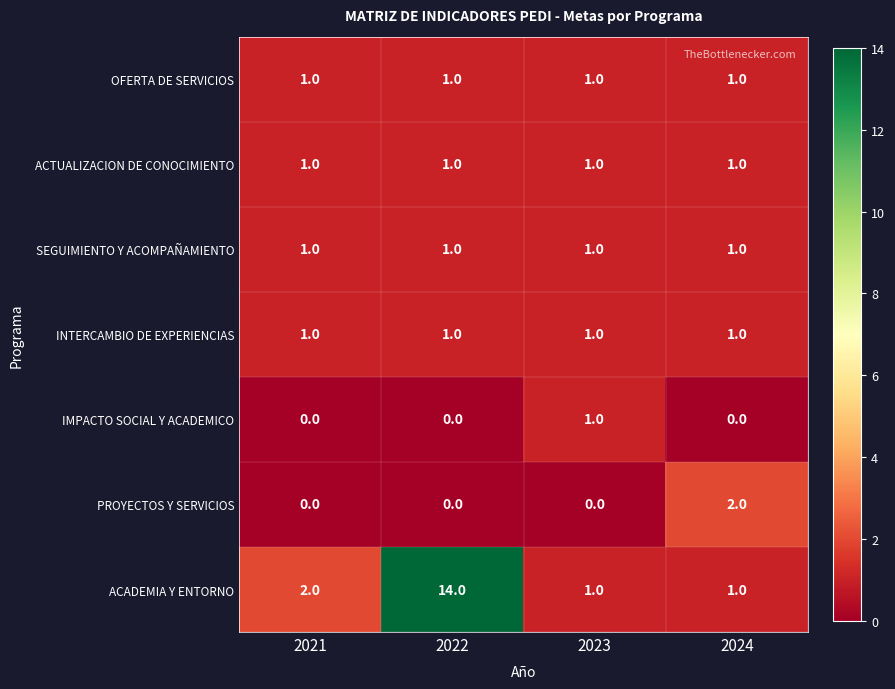

How many categories are shown in the chart?

4